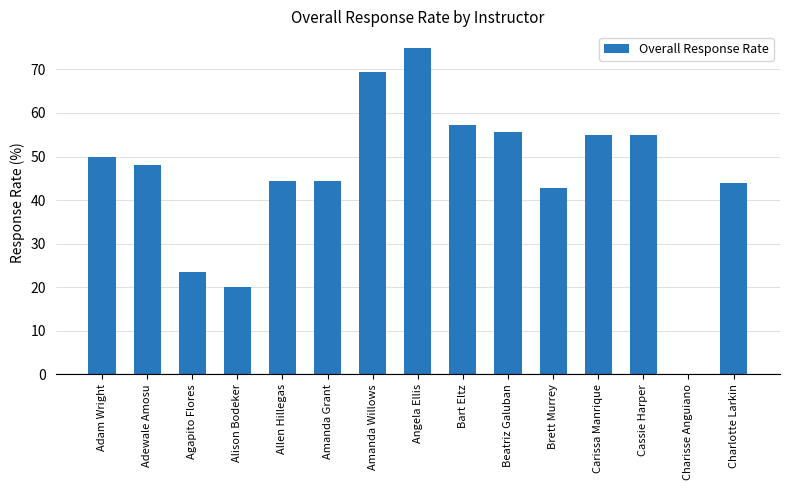

How many values are above zero?

14